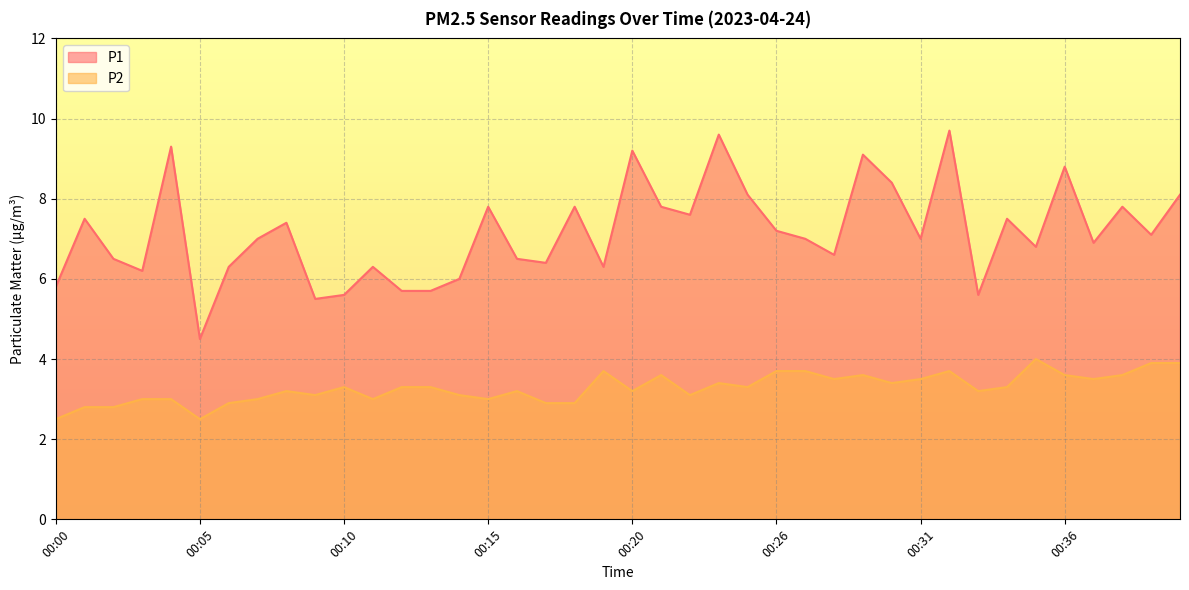

Reading right to left, extract all data points from this chart.

P1: 00:40=8.1	00:39=7.1	00:38=7.8	00:37=6.9	00:36=8.8	00:35=6.8	00:34=7.5	00:33=5.6	00:32=9.7	00:31=7.0	00:30=8.4	00:29=9.1	00:28=6.6	00:27=7.0	00:26=7.2	00:25=8.1	00:24=9.6	00:23=7.6	00:21=7.8	00:20=9.2	00:19=6.3	00:18=7.8	00:17=6.4	00:16=6.5	00:15=7.8	00:14=6.0	00:13=5.7	00:12=5.7	00:11=6.3	00:10=5.6	00:09=5.5	00:08=7.4	00:07=7.0	00:06=6.3	00:05=4.5	00:04=9.3	00:03=6.2	00:02=6.5	00:01=7.5	00:00=5.8
P2: 00:40=3.9	00:39=3.9	00:38=3.6	00:37=3.5	00:36=3.6	00:35=4.0	00:34=3.3	00:33=3.2	00:32=3.7	00:31=3.5	00:30=3.4	00:29=3.6	00:28=3.5	00:27=3.7	00:26=3.7	00:25=3.3	00:24=3.4	00:23=3.1	00:21=3.6	00:20=3.2	00:19=3.7	00:18=2.9	00:17=2.9	00:16=3.2	00:15=3.0	00:14=3.1	00:13=3.3	00:12=3.3	00:11=3.0	00:10=3.3	00:09=3.1	00:08=3.2	00:07=3.0	00:06=2.9	00:05=2.5	00:04=3.0	00:03=3.0	00:02=2.8	00:01=2.8	00:00=2.5